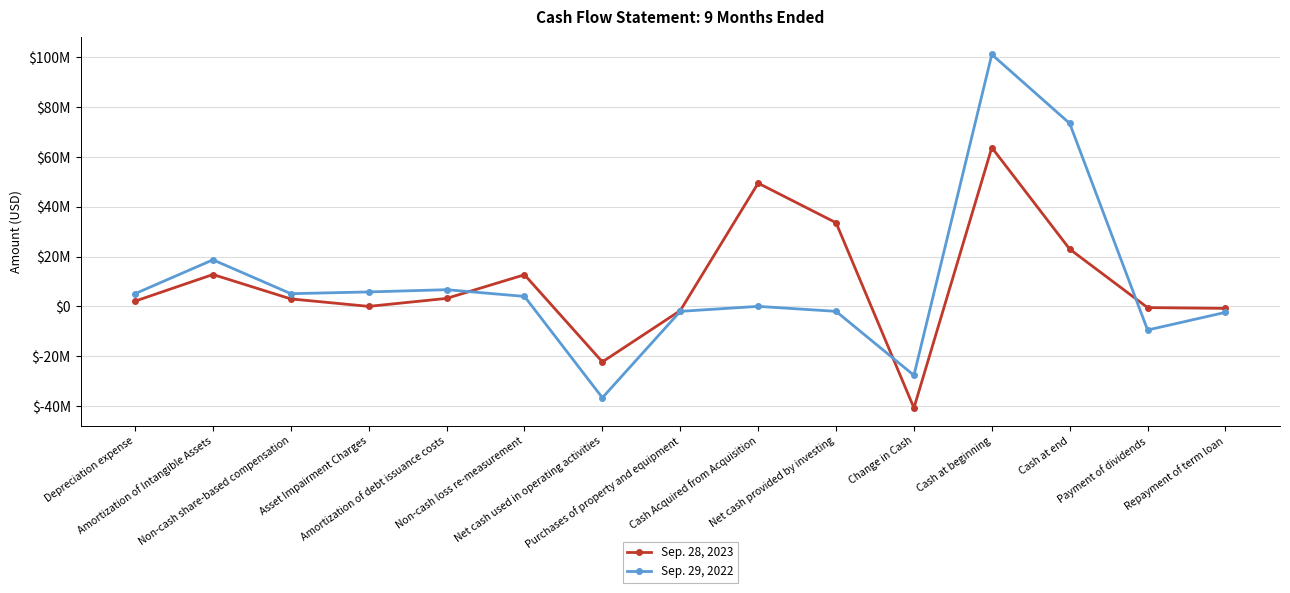

Which series has the widest spread of values?

Sep. 29, 2022